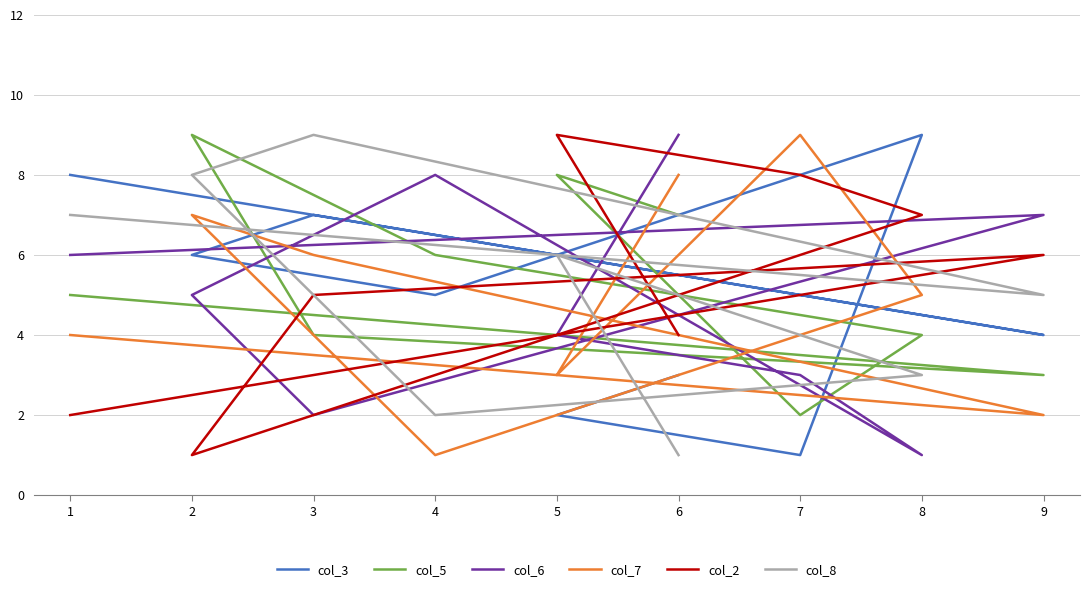

Where do col_8 and col_2 first cross each other?

4 and 2